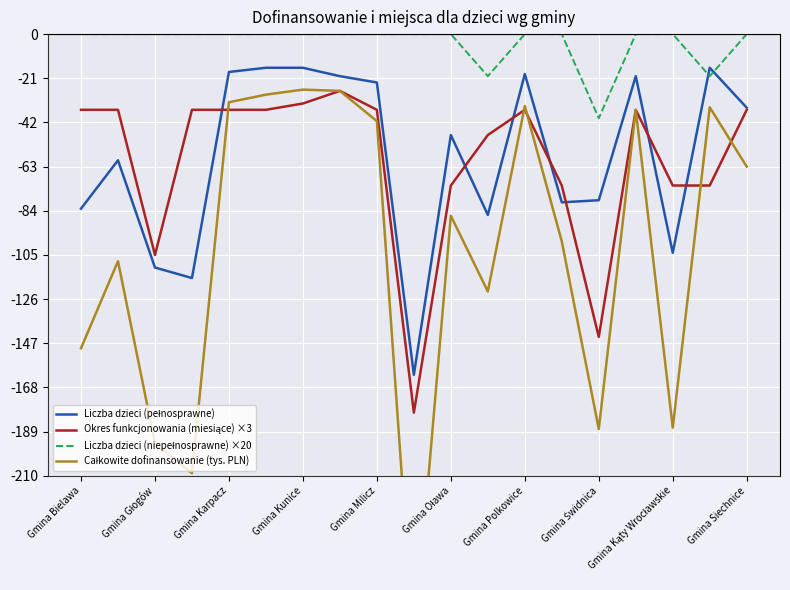

How many interior local valleys does the Liczba dzieci (pełnosprawne) series have?

5